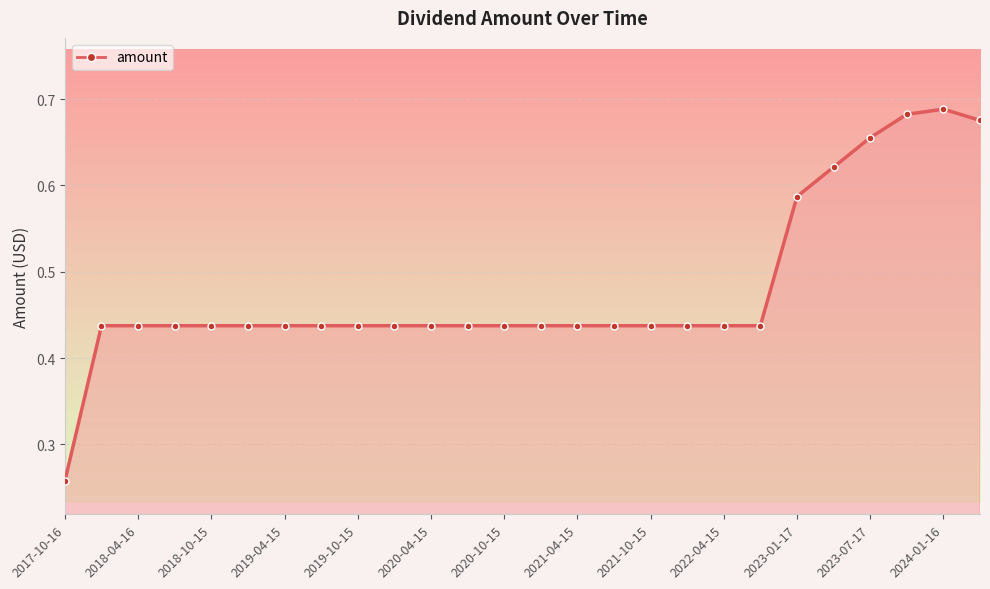

Count the values in the range 0 to 1.

26